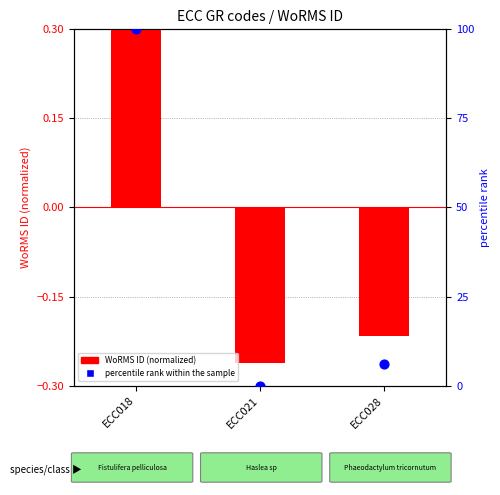

Which series reaches the maximum Y coordinate?

percentile rank within the sample